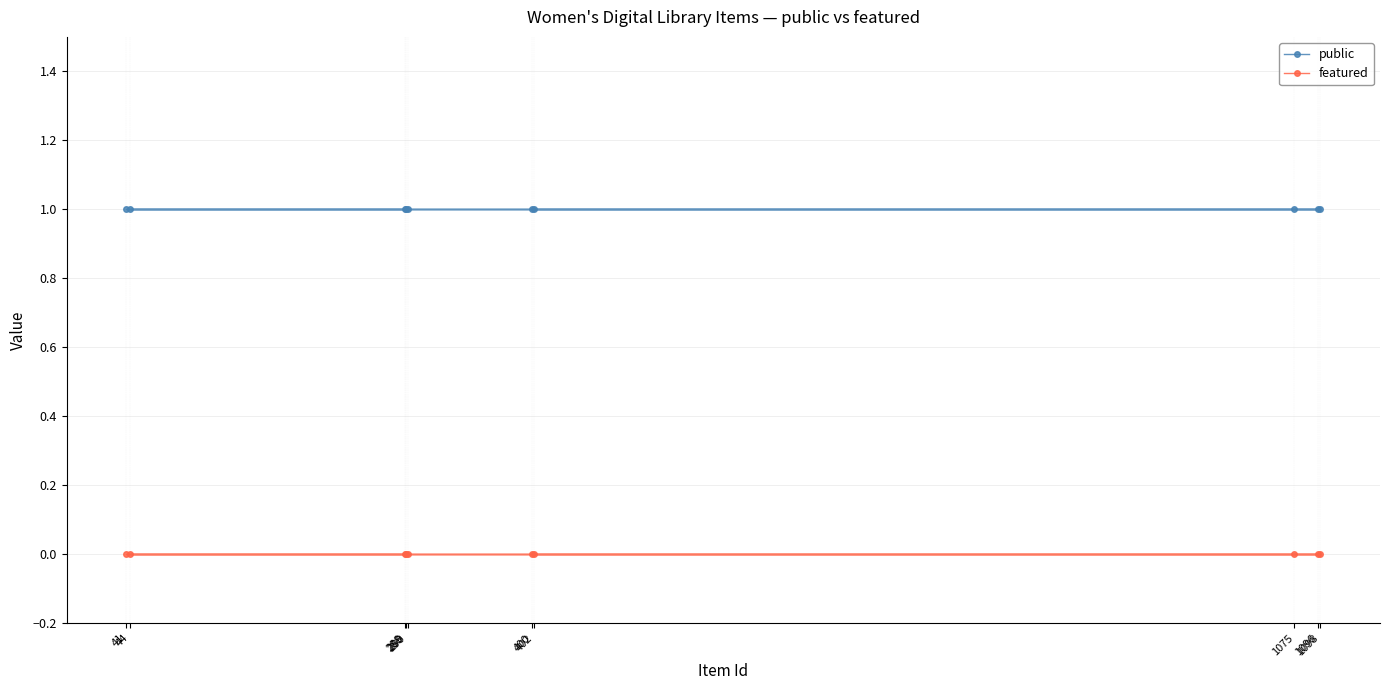

Reading right to left, extract all data points from this chart.

public: 1098=1	1096=1	1075=1	402=1	400=1	290=1	289=1	288=1	44=1	41=1
featured: 1098=0	1096=0	1075=0	402=0	400=0	290=0	289=0	288=0	44=0	41=0